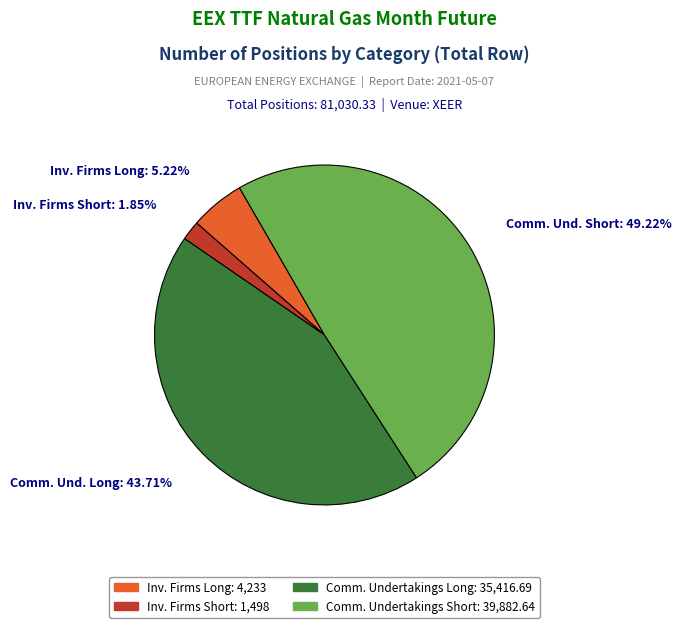

Count the number of slices in the pie.

4